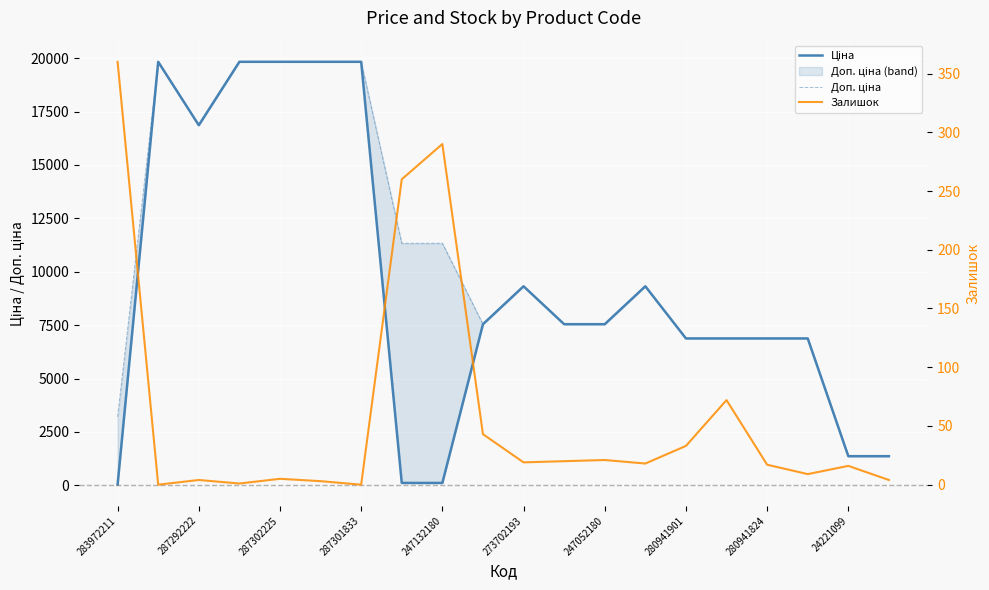

The value of Залишок at 280941901 is 33.0. True or false?

True